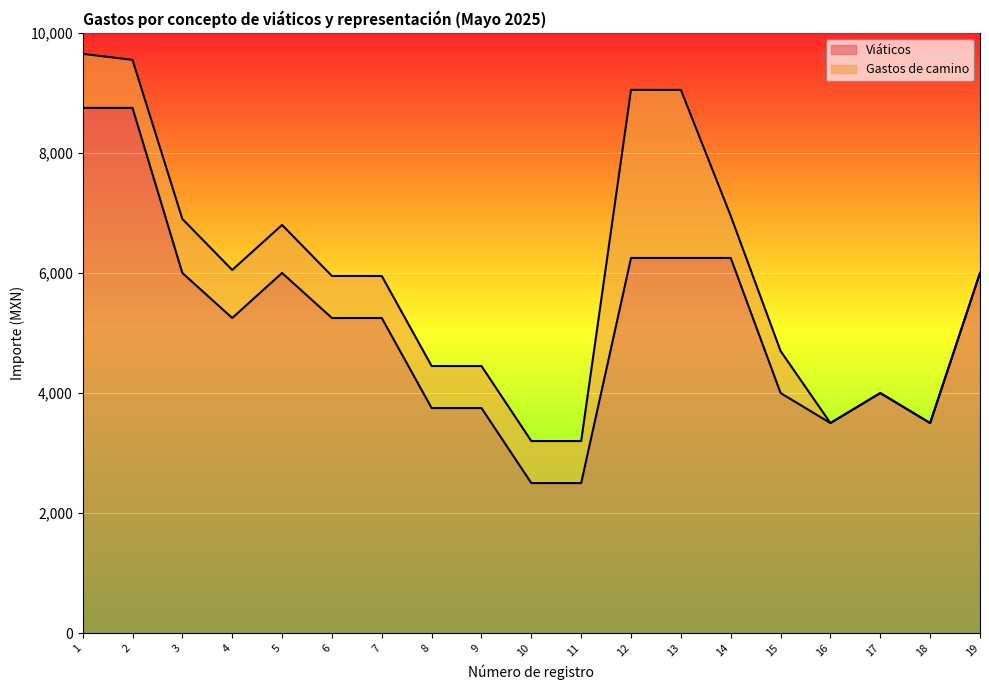

What is the difference between the maximum and second lowest values?

6250